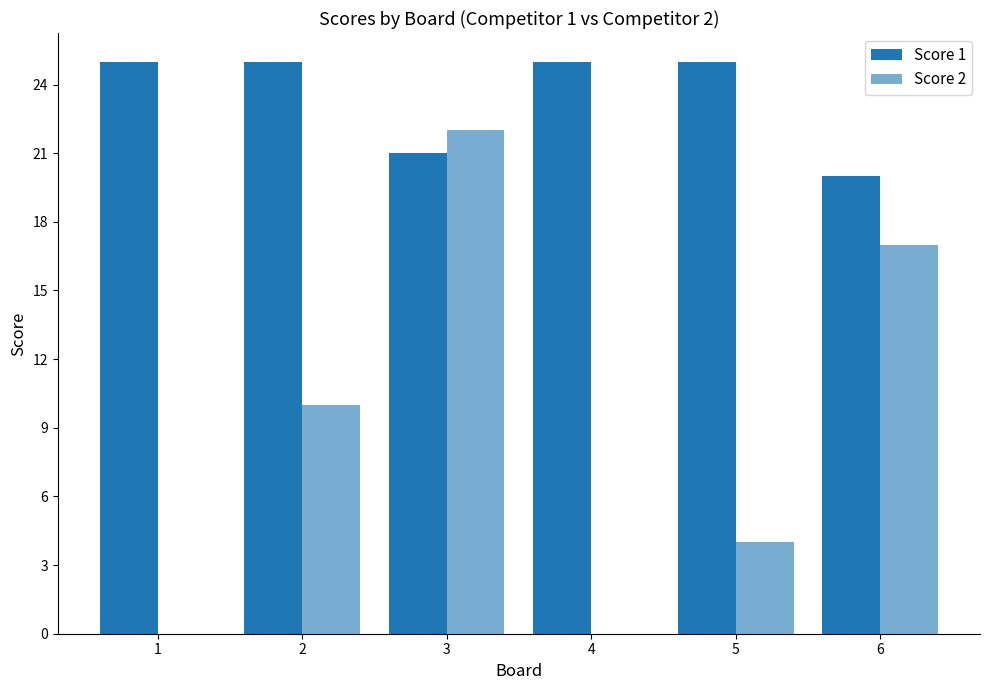

How many distinct data groups are displayed?

2